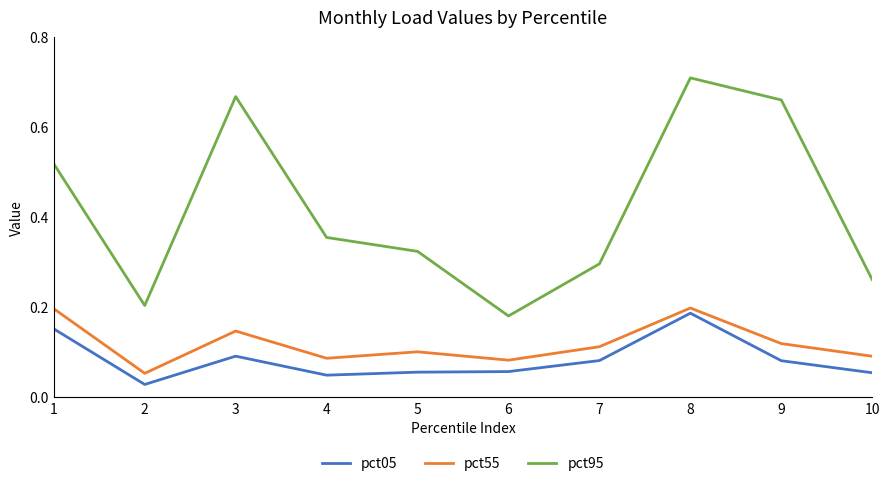

List the series in order of their peak value, lowest first.

pct05, pct55, pct95